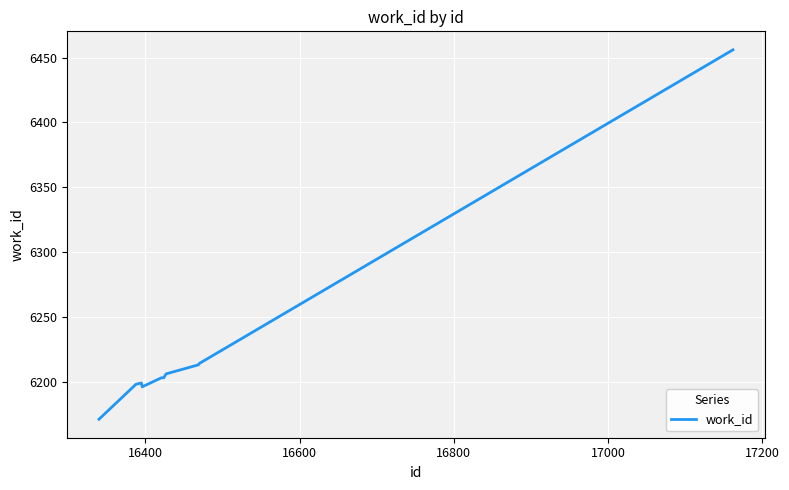

What is the greatest value displayed?

6456